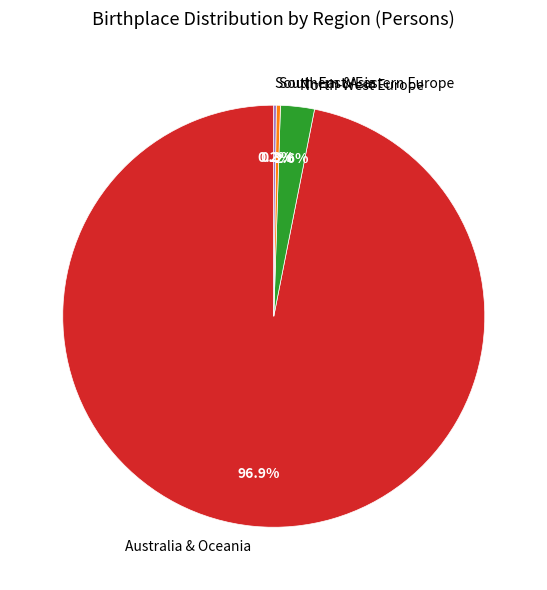

What percentage do Southern & Eastern Europe and North-West Europe together represent?

2.9%